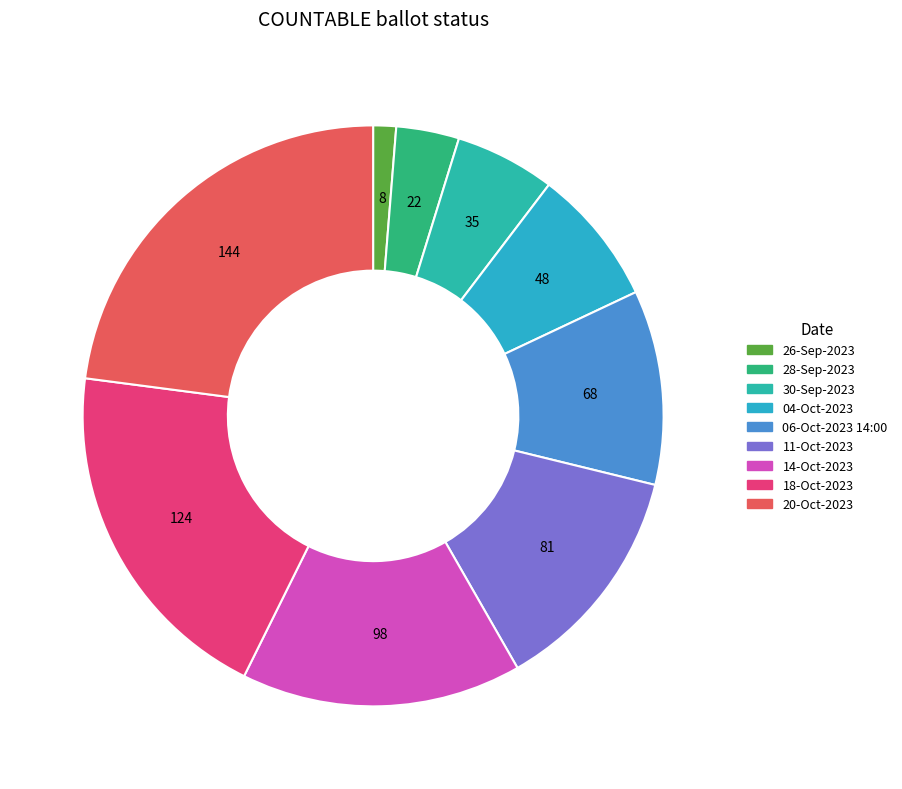

The 26-Sep-2023 slice represents 11% of the pie. True or false?

False